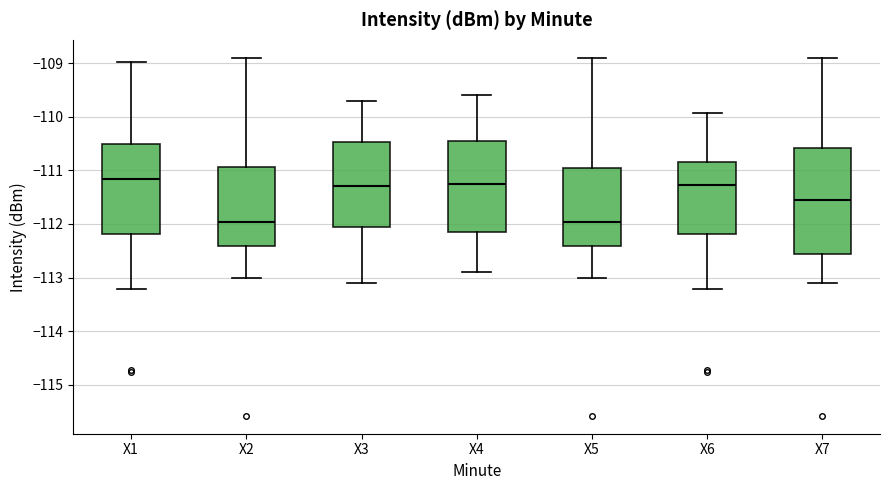

Reading left to right, transcribe this box plot: for each box, give where its median line is, the range the box spans, and where its two whiskers end, as read against the y-axis. The values are not printed on the chart, so give them approximately, as read against the axis.

X1: median -111.2, box -112.2 to -110.5, whiskers -113.2 to -109.0
X2: median -112.0, box -112.4 to -110.9, whiskers -113.0 to -108.9
X3: median -111.3, box -112.0 to -110.5, whiskers -113.1 to -109.7
X4: median -111.2, box -112.1 to -110.4, whiskers -112.9 to -109.6
X5: median -112.0, box -112.4 to -111.0, whiskers -113.0 to -108.9
X6: median -111.3, box -112.2 to -110.8, whiskers -113.2 to -109.9
X7: median -111.5, box -112.6 to -110.6, whiskers -113.1 to -108.9